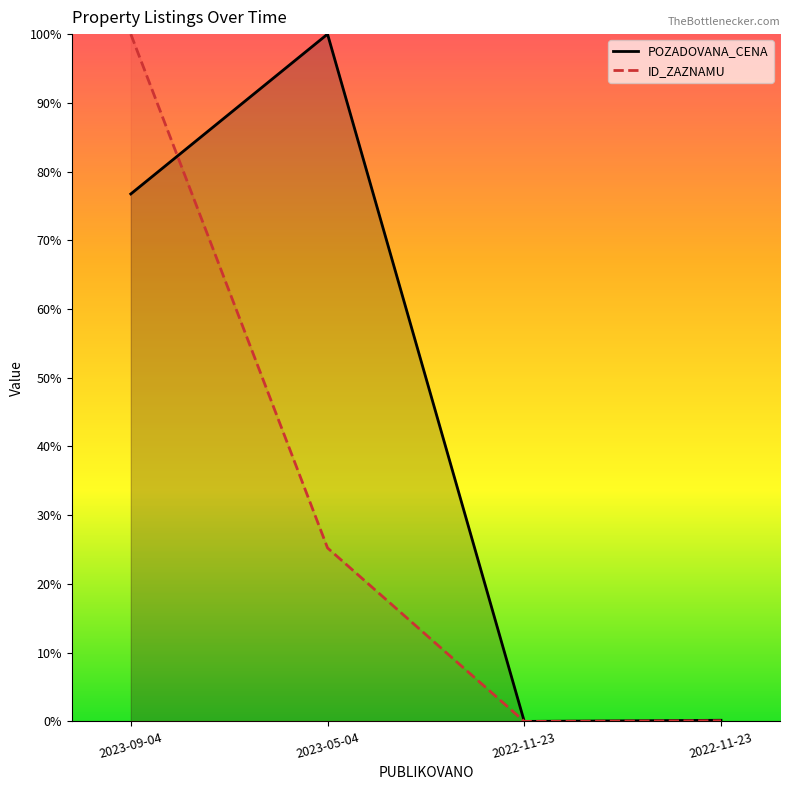

Where is the first local minimum for ID_ZAZNAMU?

2022-11-23